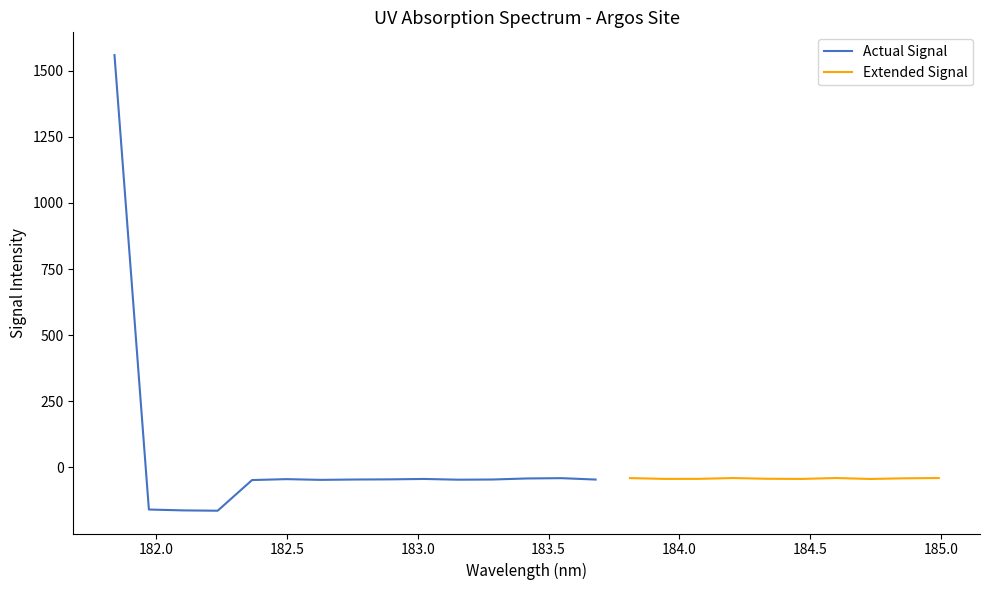

Which category has the highest value across all series?

181.8418